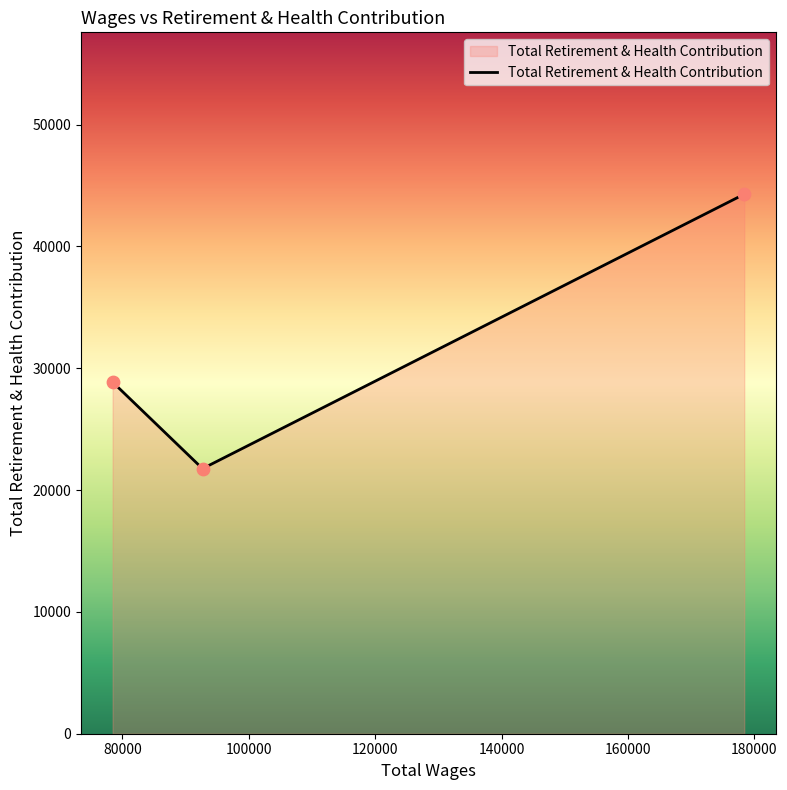

What is the greatest value displayed?

44294